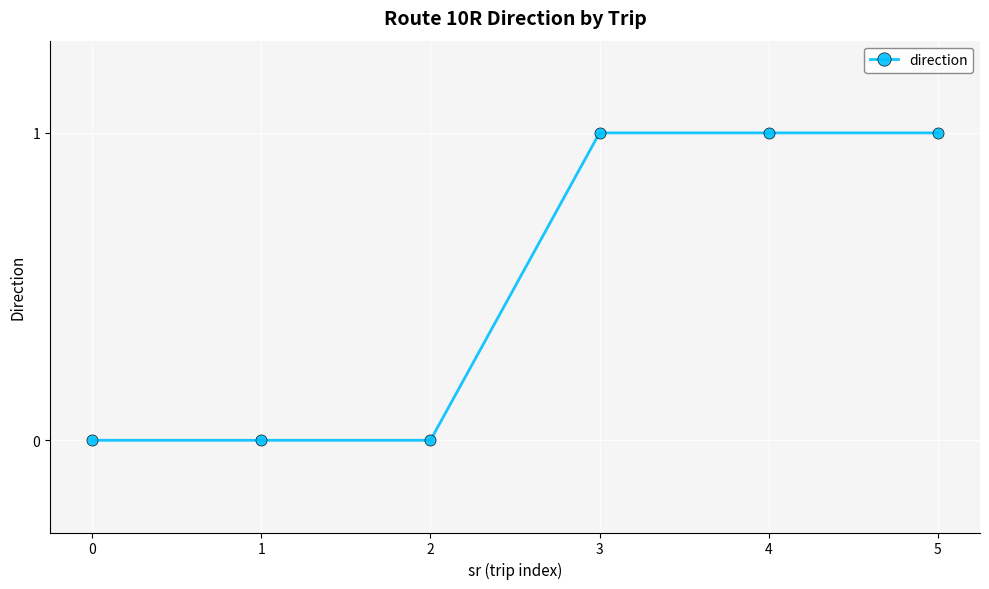

What is the value of the 4th point from the left?

1